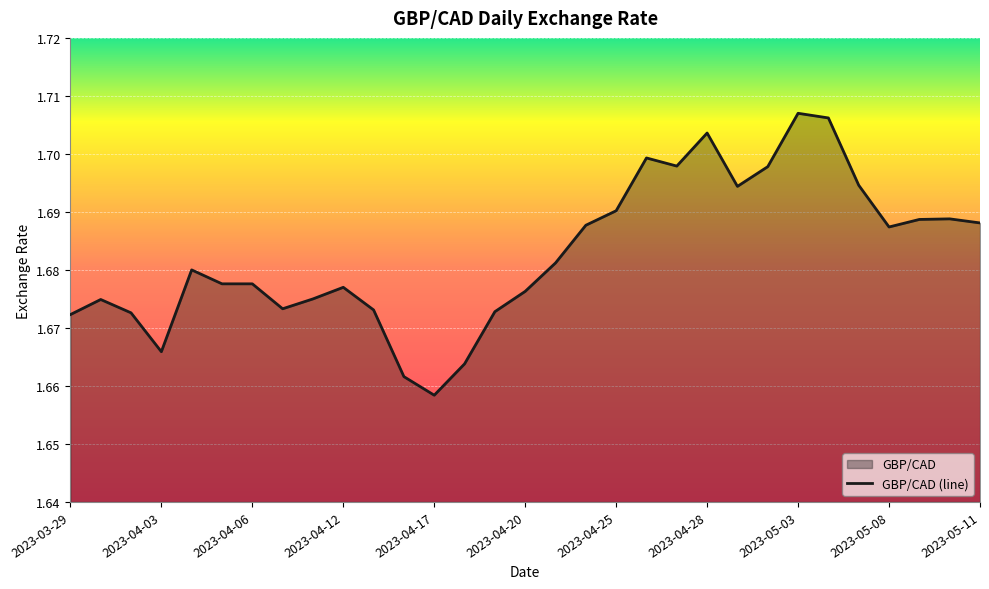

How many lines are shown in the chart?

1